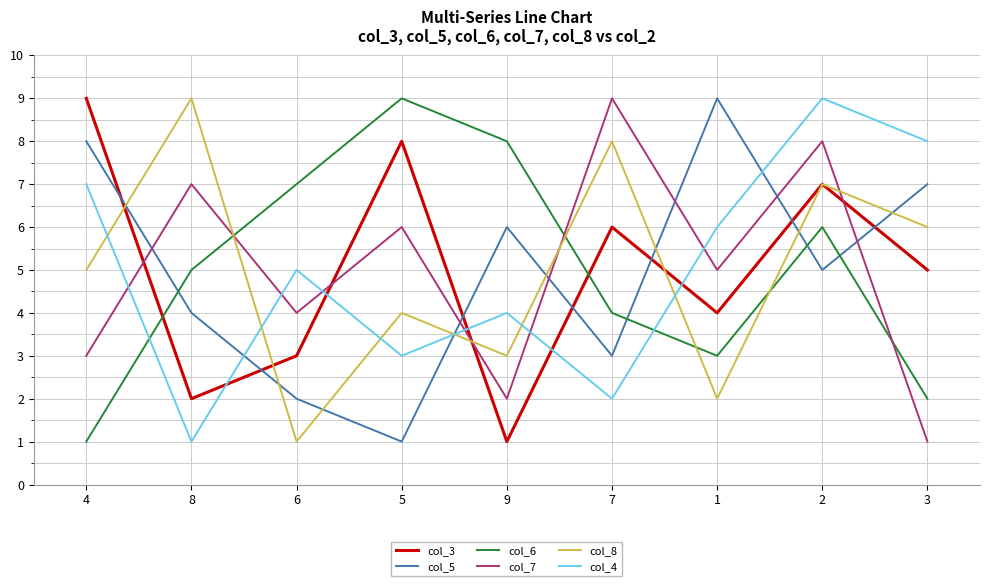

Which series changed the most between 6 and 5?

col_3